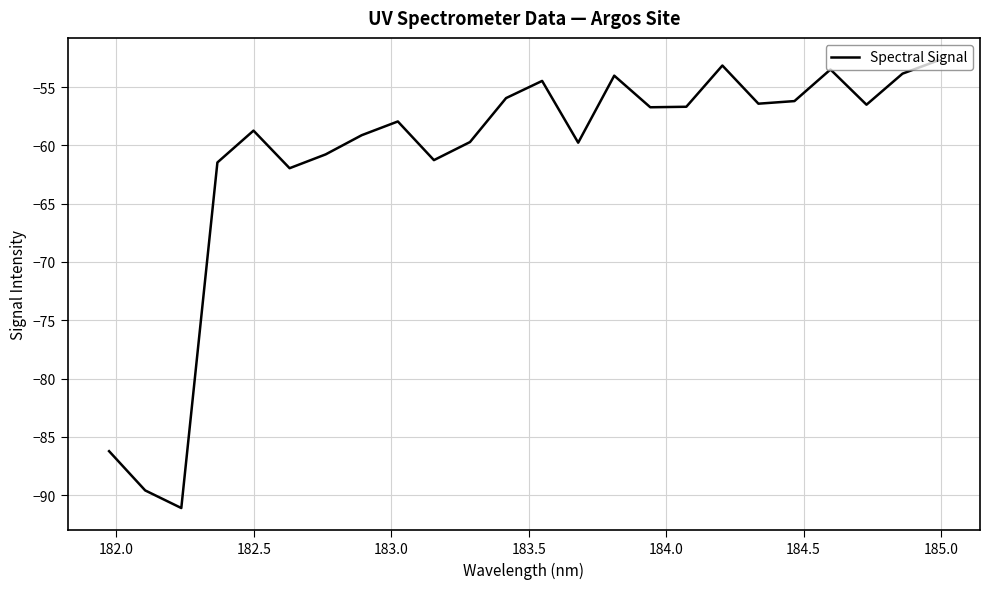

What is the difference between the maximum and minimum values?

38.4